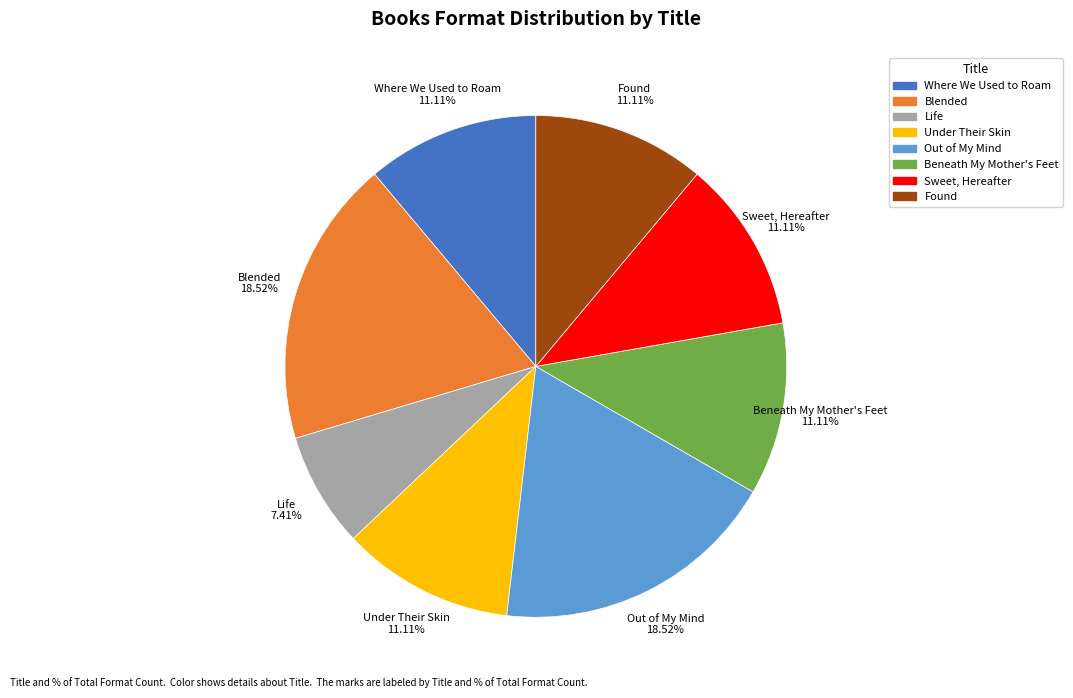

To the nearest percent, what percentage of the pie is Under Their Skin?

11%